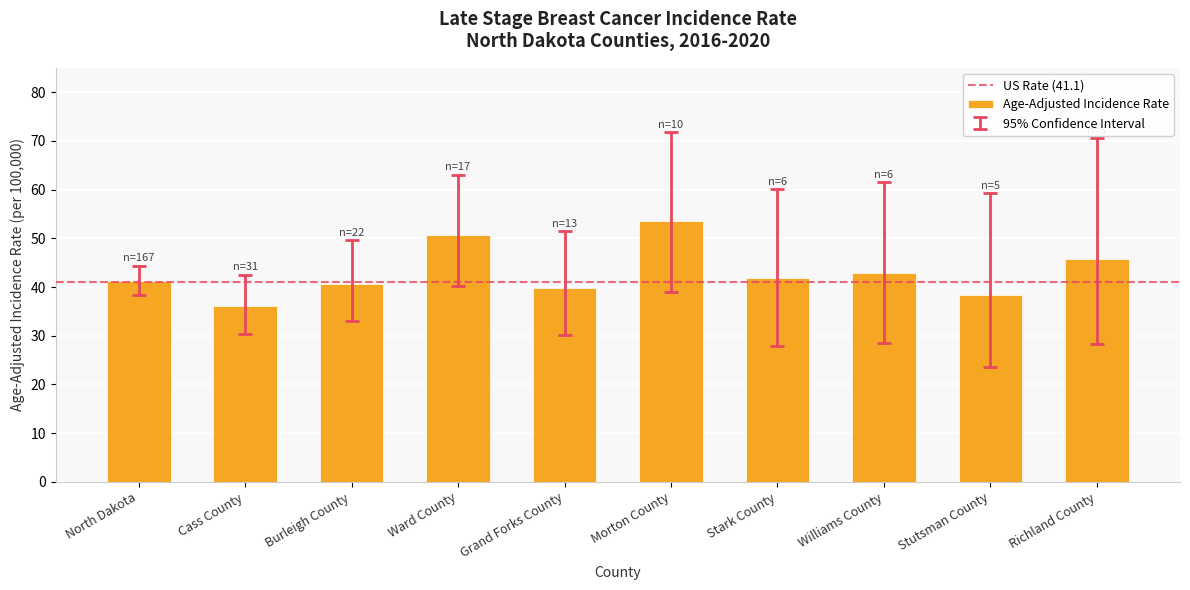

What is the value of the 4th bar from the left?

50.7